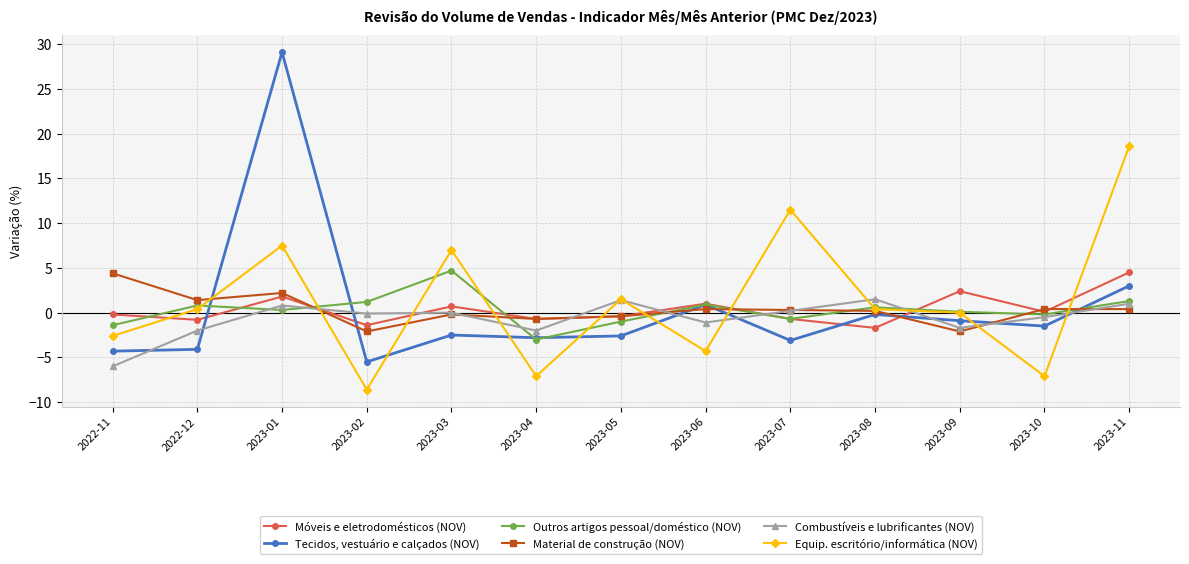

Which category has the lowest value across all series?

2023-02